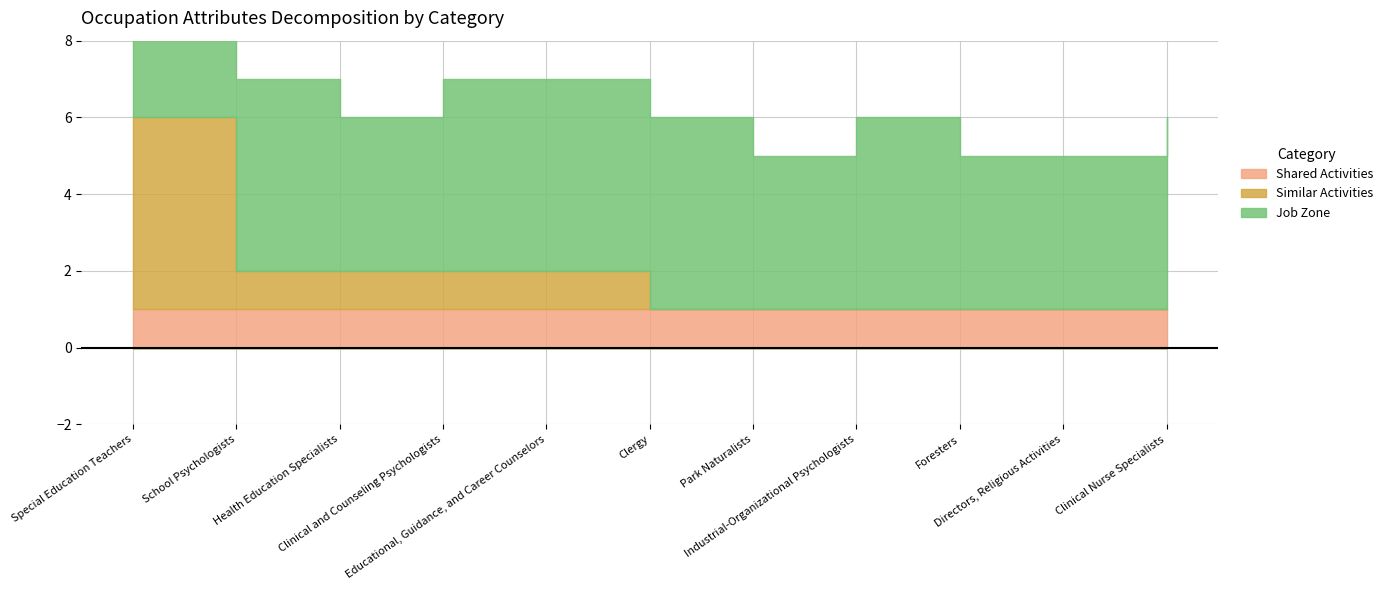

Reading left to right, list all the values displayed in this chart.

Shared Activities: 1	1	1	1	1	1	1	1	1	1	1
Similar Activities: 5	1	1	1	1	0	0	0	0	0	0
Job Zone: 4	5	4	5	5	5	4	5	4	4	5